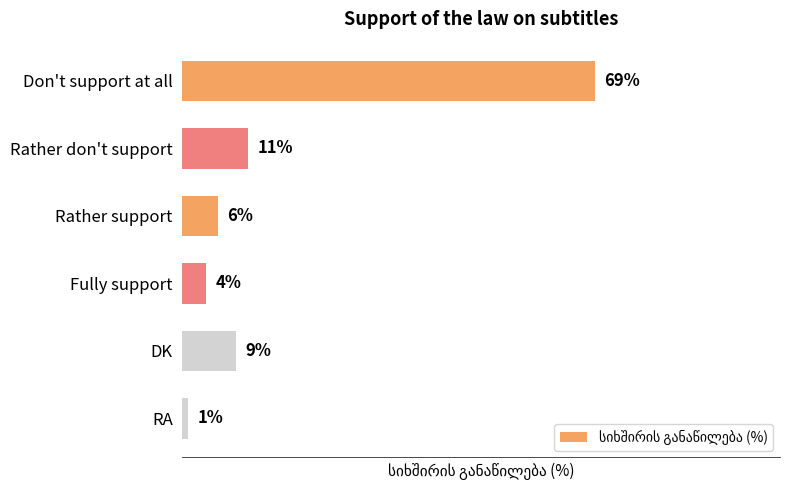

At which label is the value closest to 35?

Rather don't support